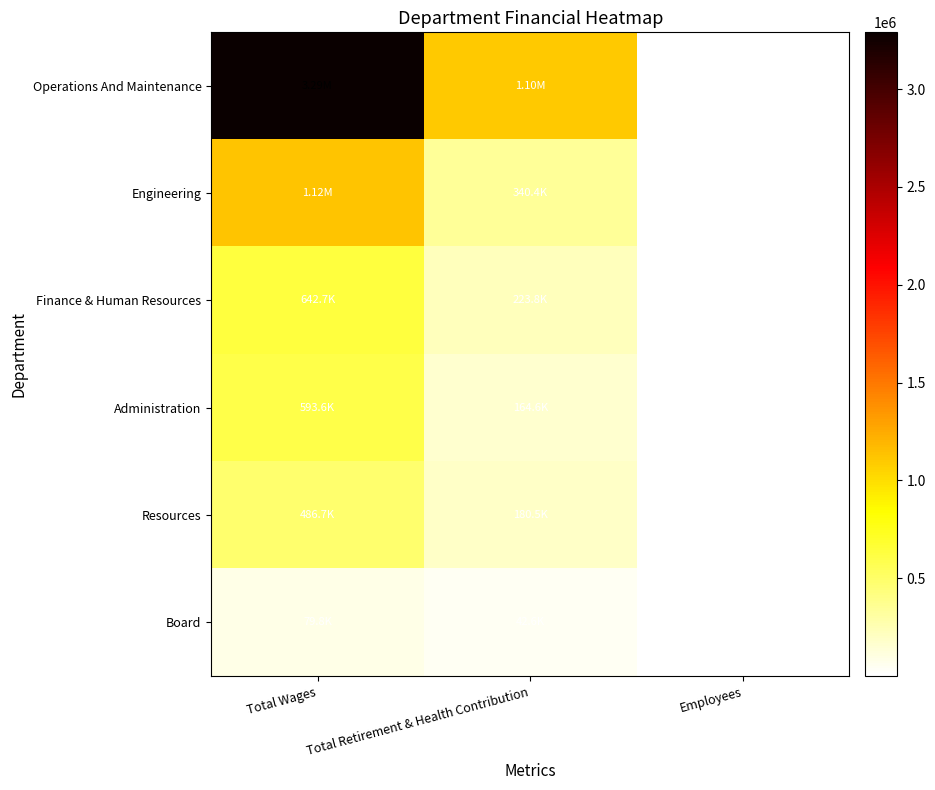

What is the sum of the Board values at Employees and Total Wages?

79805